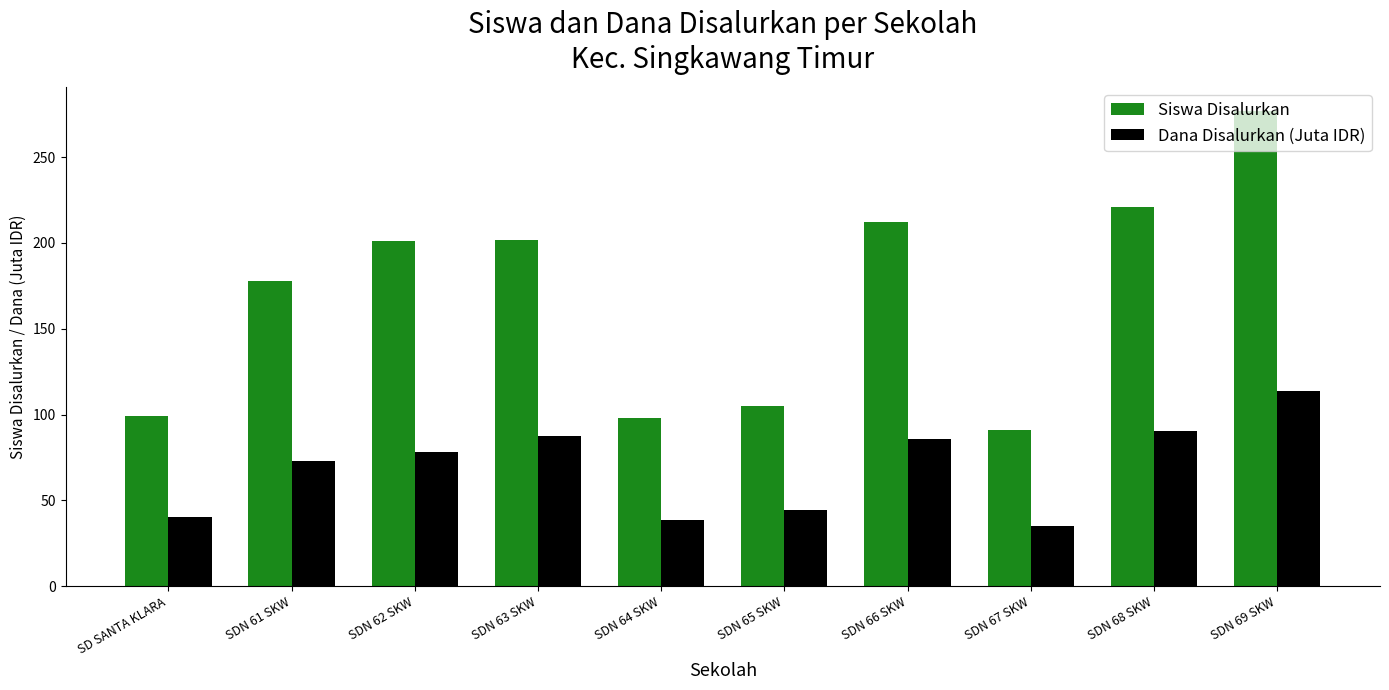

What is the label of the 1st bar from the right?

SDN 69 SKW